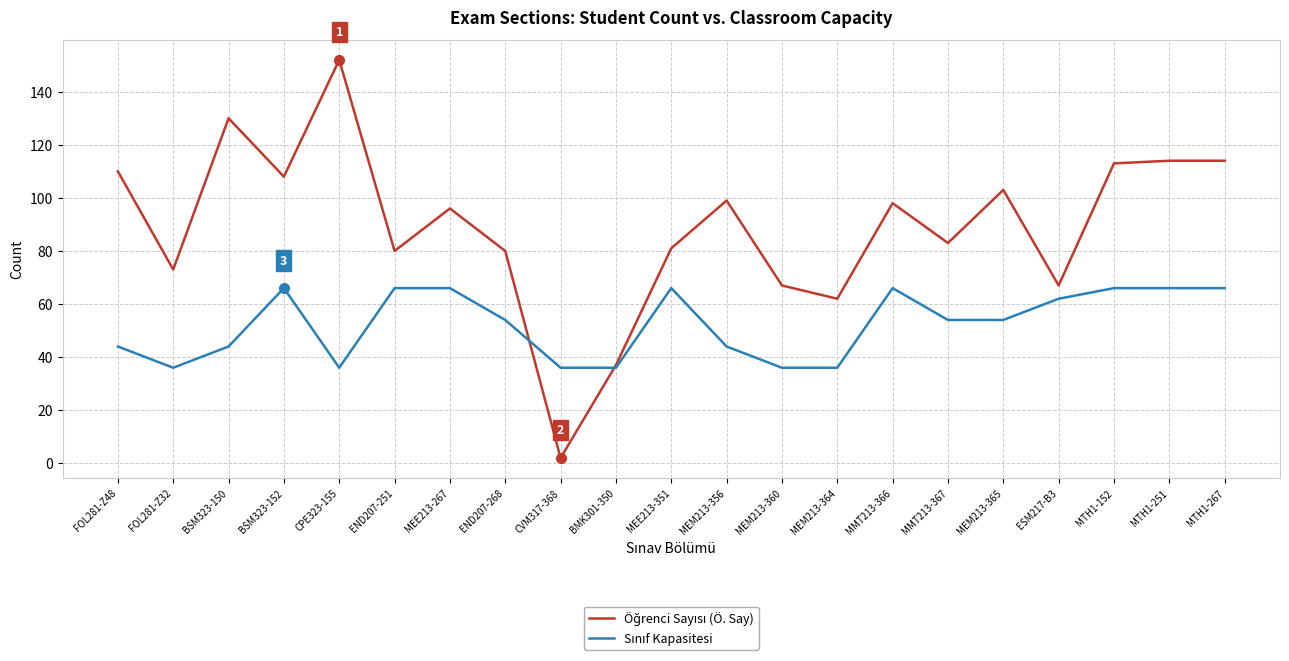

What is the total value across all series at CPE323-155?

188